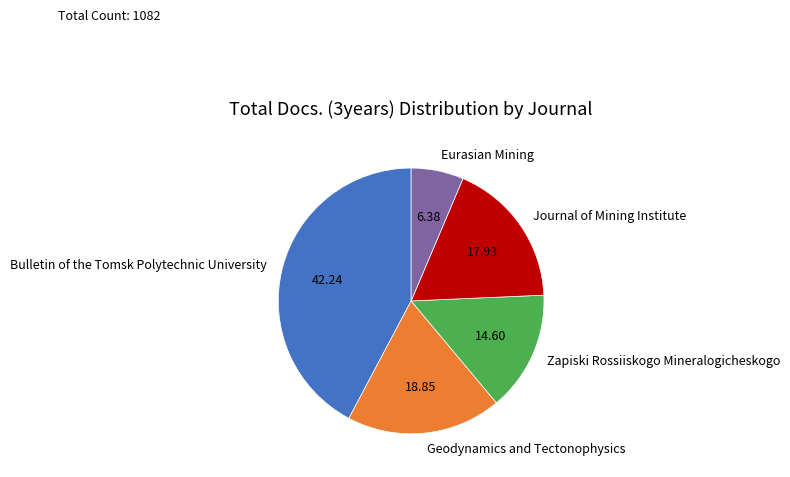

How many slices are in this pie chart?

5